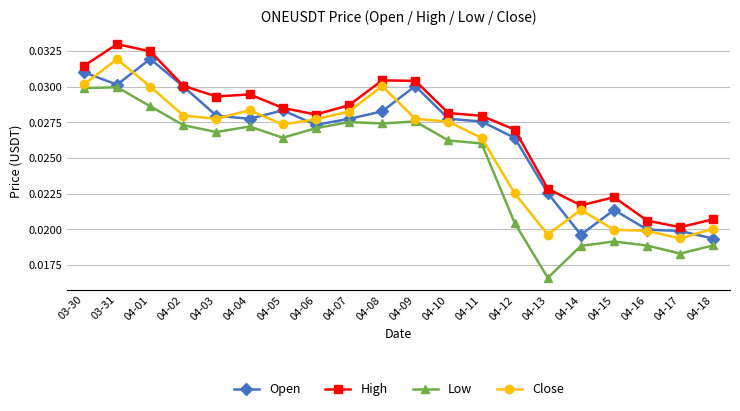

List the series in order of their overall mean, highest first.

High, Open, Close, Low